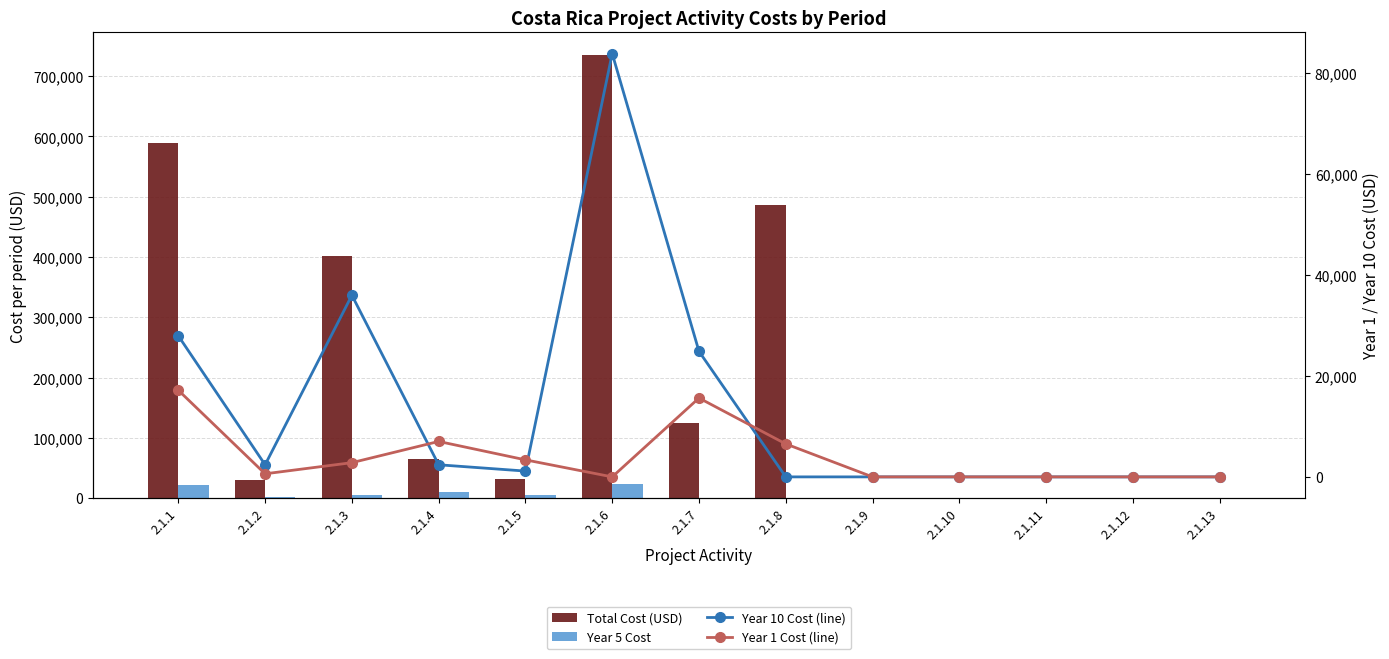

What are all the series names shown in the legend?

Total Cost (USD), Year 5 Cost, Year 10 Cost (line), Year 1 Cost (line)